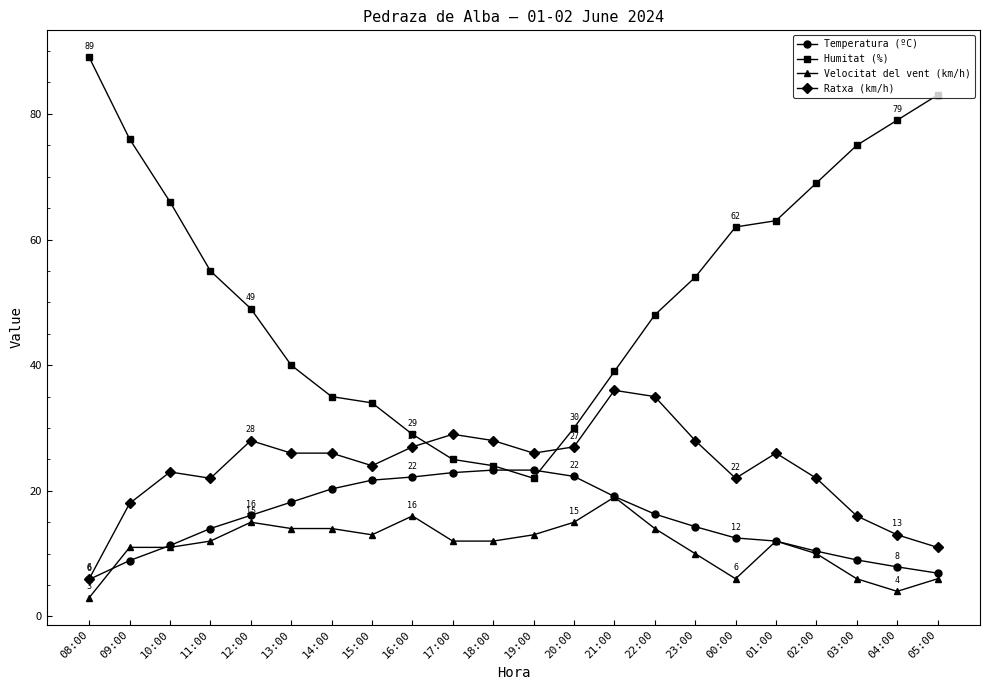

What is the minimum value shown in the chart?

3.0